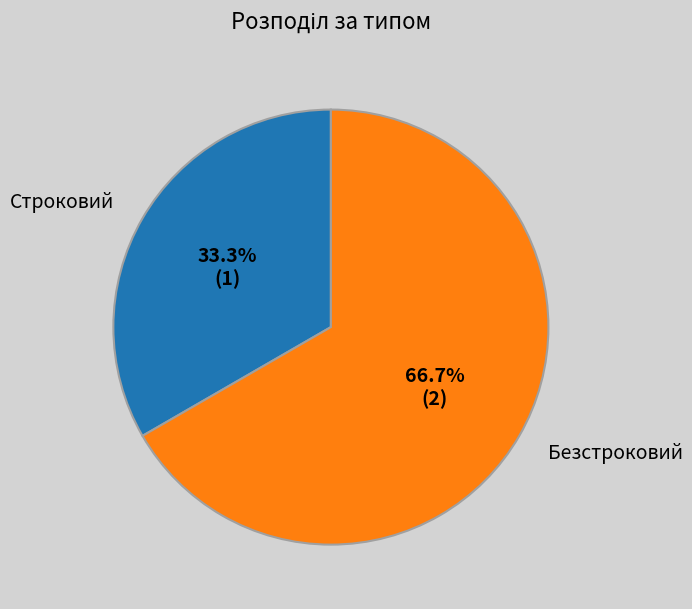

To the nearest percent, what portion does Безстроковий represent?

67%